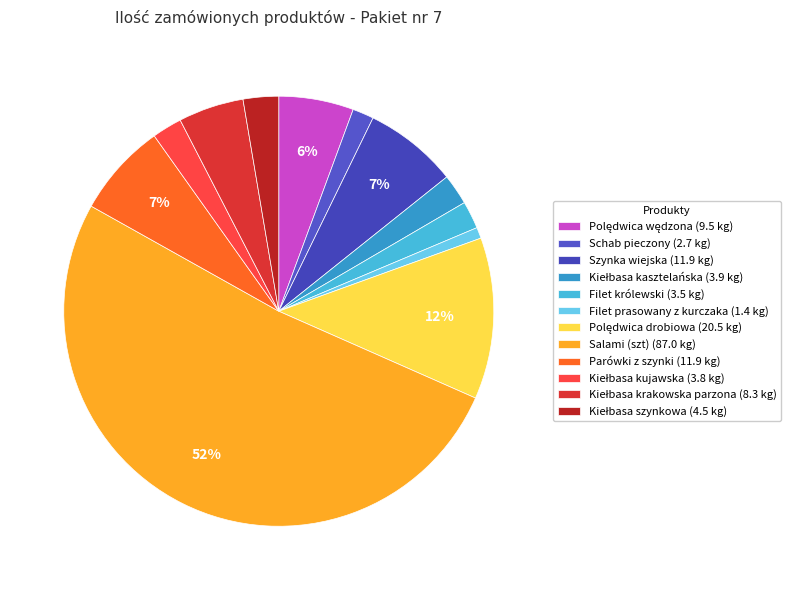

Rank the categories by value from lowest to highest.

Filet prasowany z kurczaka, Schab pieczony, Filet królewski, Kiełbasa kujawska, Kiełbasa kasztelańska, Kiełbasa szynkowa, Kiełbasa krakowska parzona, Polędwica wędzona, Szynka wiejska, Parówki z szynki, Polędwica drobiowa, Salami (szt)